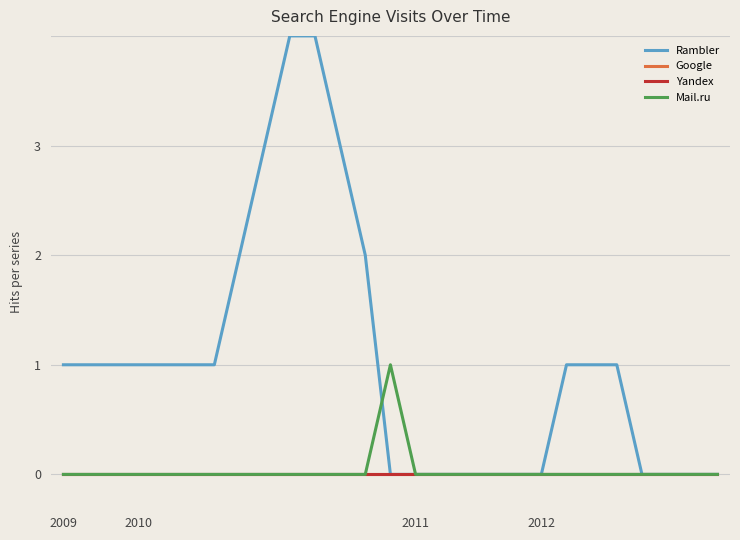

Rank the series by their maximum value, from highest to lowest.

Rambler, Mail.ru, Google, Yandex